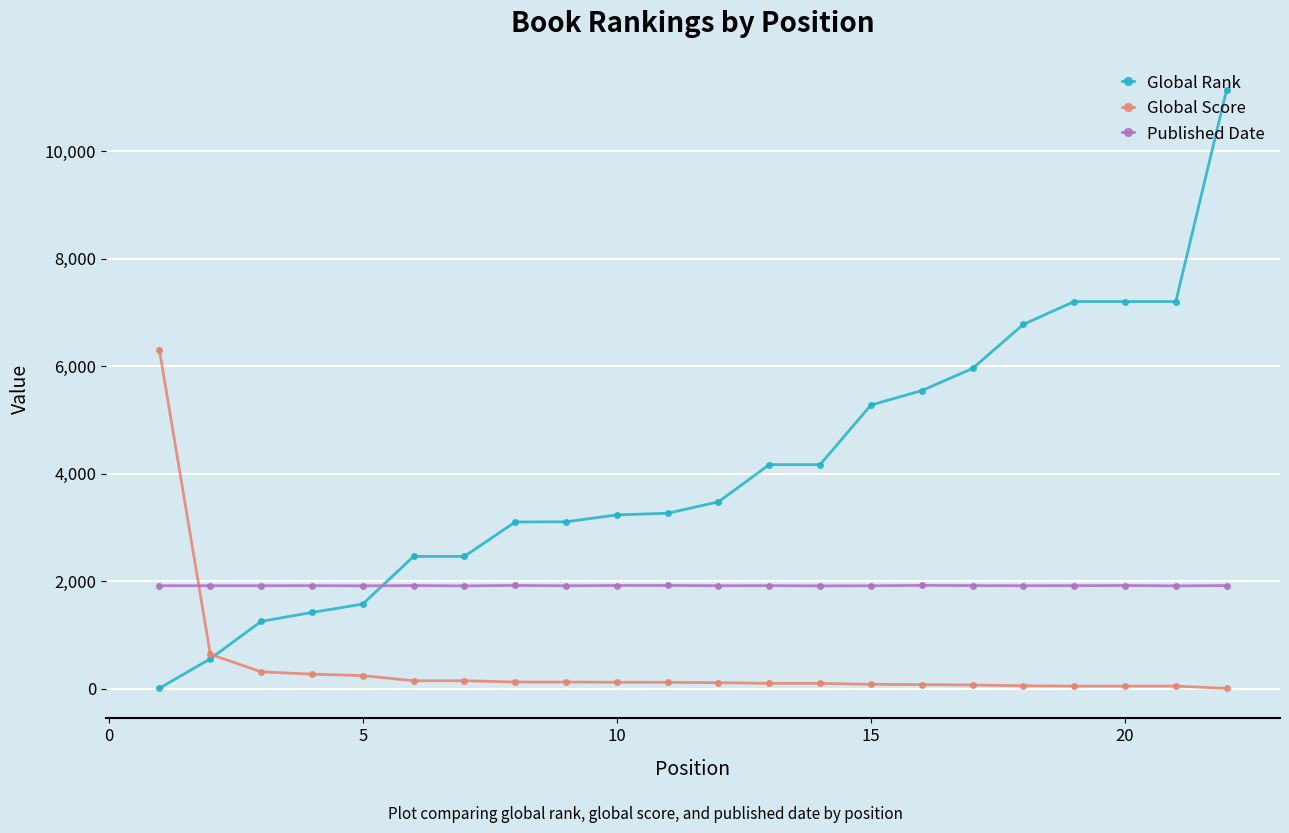

Which series has the largest range (max minus min)?

Global Rank